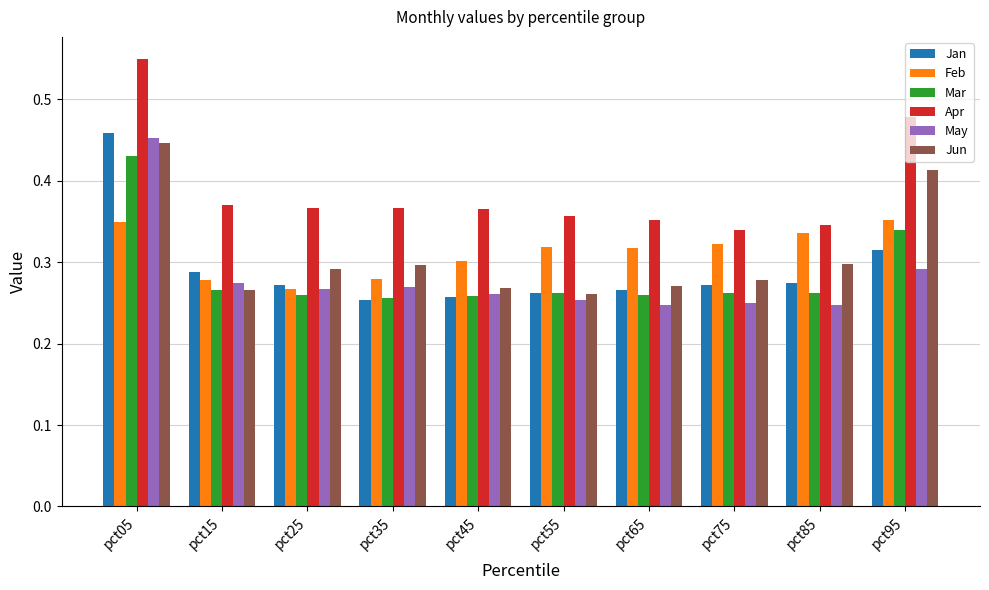

What is the sum of all Feb values?

3.1